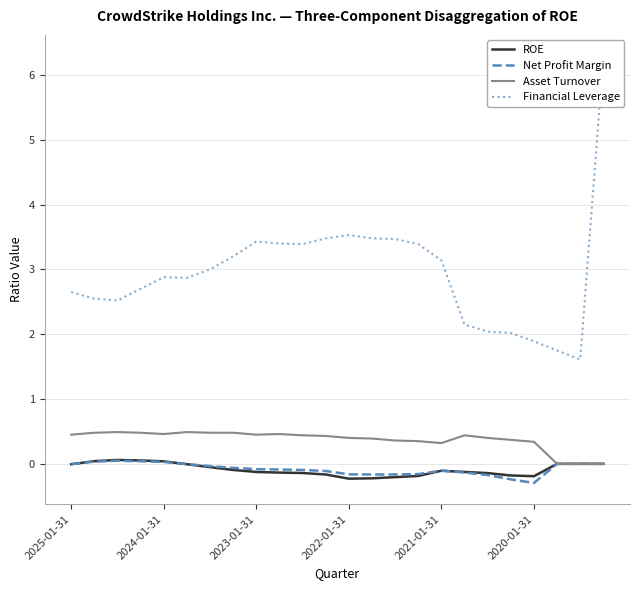

True or false: ROE and Asset Turnover cross at least once.

False